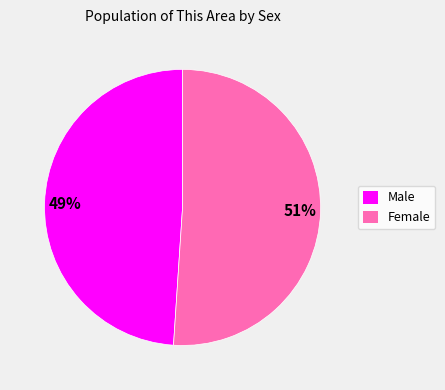

Count the number of slices in the pie.

2